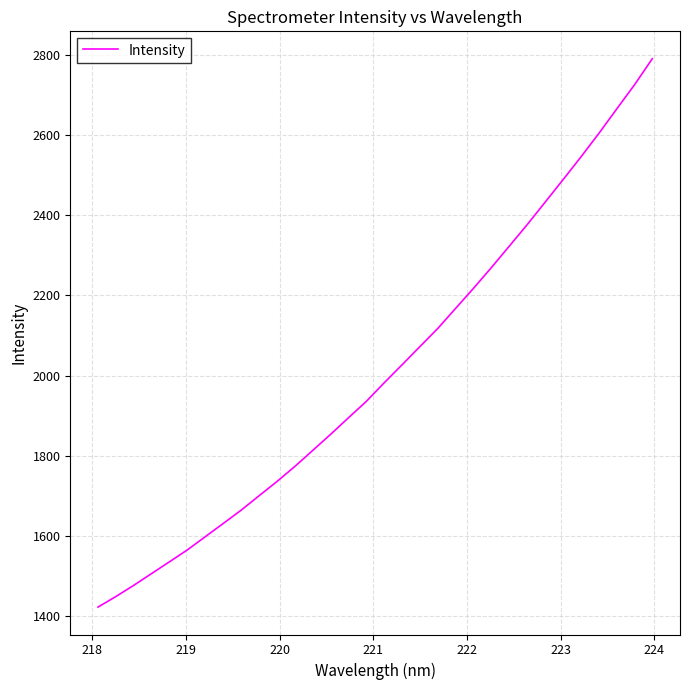

What is the difference between the maximum and minimum values?

1367.9